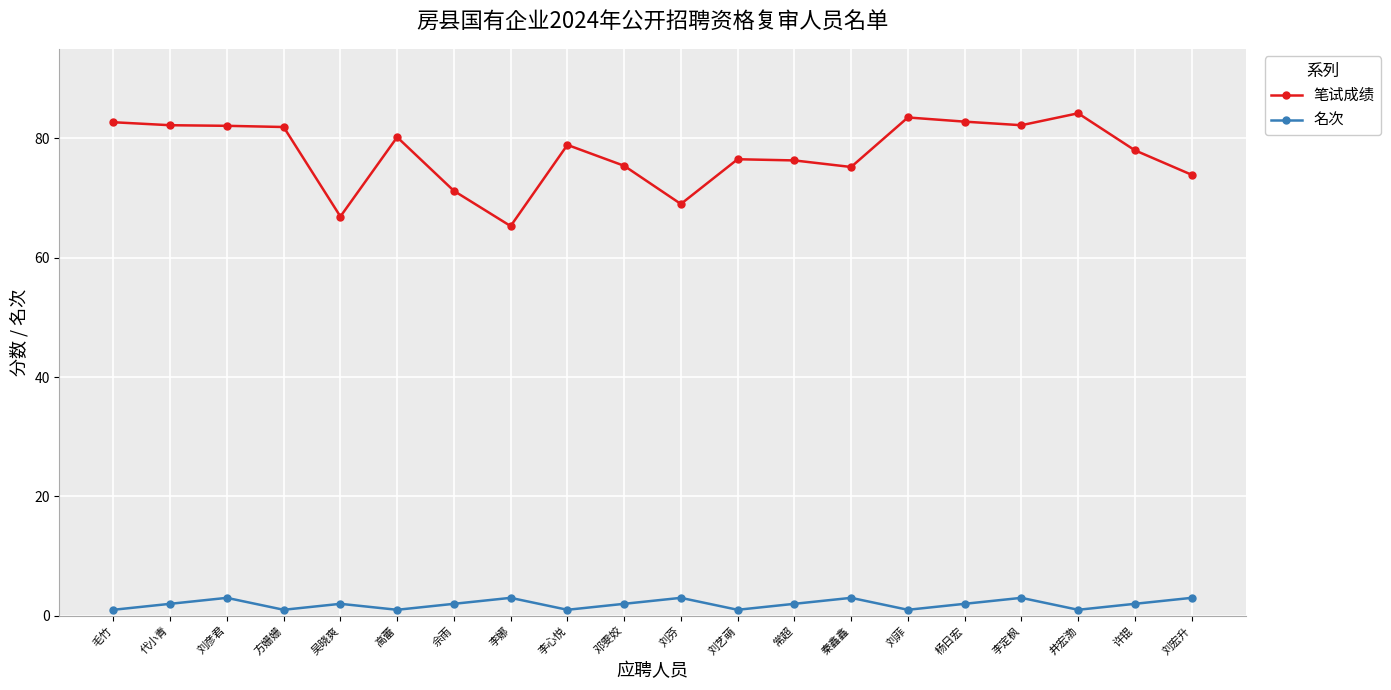

How many series are shown in this chart?

2